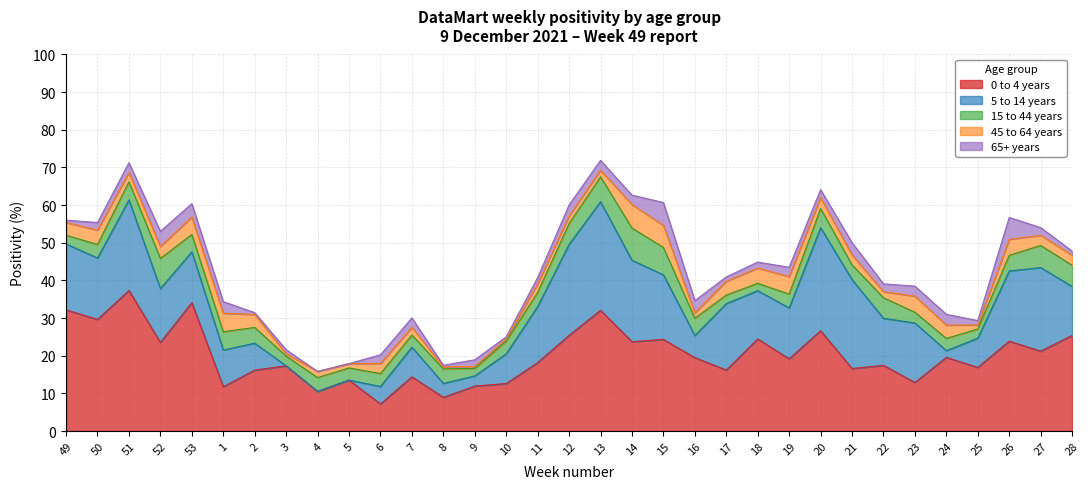

Reading right to left, what are all the values shown in this chart?

0 to 4 years: 25.4	21.2	23.9	16.9	19.6	12.9	17.4	16.6	26.6	19.2	24.5	16.2	19.5	24.3	23.7	32.1	25.4	18.2	12.6	11.9	8.9	14.4	7.2	13.5	10.5	17.3	16.2	11.8	34.1	23.5	37.3	29.6	32.2
5 to 14 years: 13.0	22.2	18.6	7.8	1.8	15.8	12.5	23.6	27.4	13.5	12.8	17.6	5.9	17.1	21.6	28.9	24.1	14.9	7.9	2.7	3.7	7.9	4.7	0.0	0.0	0.0	7.1	9.8	13.5	14.3	24.1	16.3	17.5
15 to 44 years: 5.6	5.9	4.2	2.4	3.2	2.9	5.5	3.9	5.1	3.7	2.0	2.3	4.6	7.3	8.6	6.6	5.6	3.8	3.4	2.0	3.9	3.2	3.4	3.2	3.7	2.6	4.2	4.8	4.6	8.0	4.8	3.6	2.3
45 to 64 years: 2.7	2.7	4.3	1.1	3.5	4.3	1.6	2.7	2.9	4.7	4.0	3.7	1.4	5.9	6.2	1.7	2.0	2.3	0.6	0.5	0.5	2.1	2.7	1.1	1.6	0.6	3.5	4.9	4.6	3.2	2.5	3.8	3.4
65+ years: 1.1	2.0	5.8	1.2	2.9	2.6	2.1	3.2	2.1	2.5	1.6	1.1	3.2	6.1	2.5	2.6	2.9	1.6	0.6	1.7	0.5	2.5	2.3	0.0	0.0	1.1	0.5	3.1	3.5	4.0	2.6	2.0	0.6